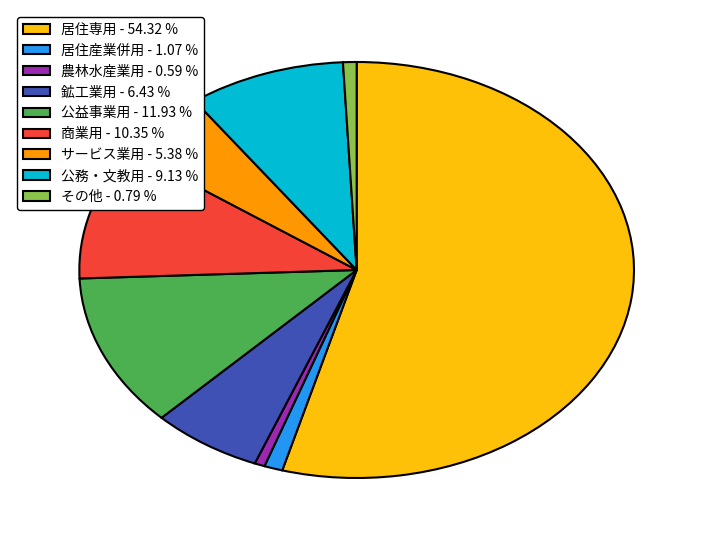

Is there any slice that represents more than half of the pie?

Yes